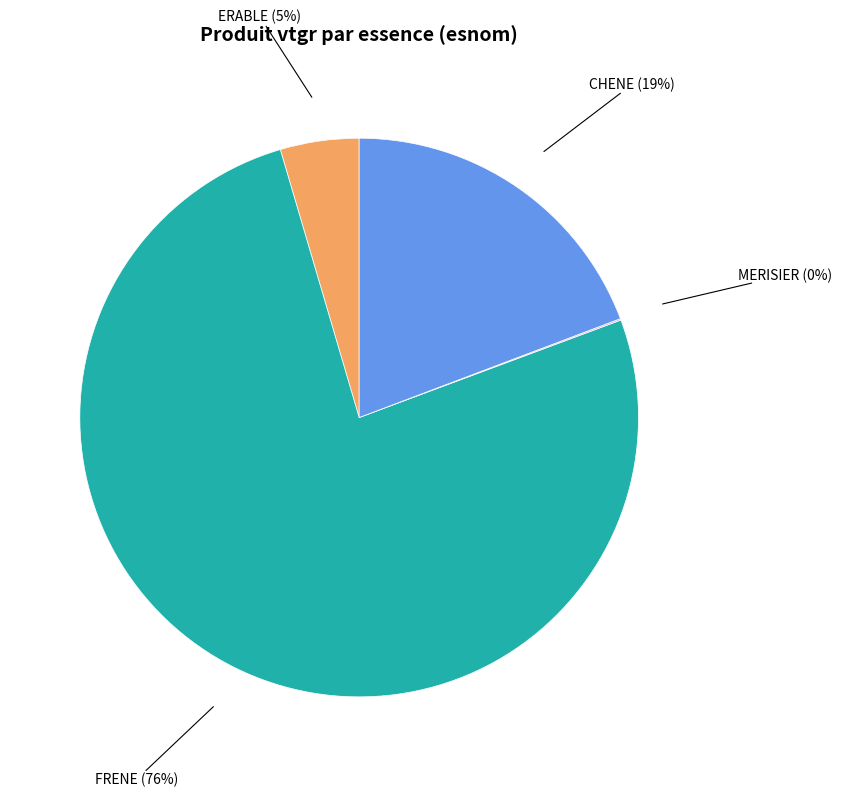

Which slice is the largest?

FRENE